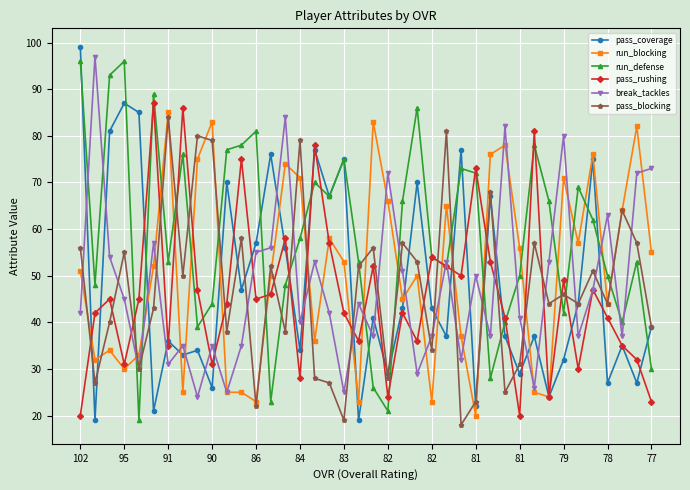

What is the greatest value displayed?

99